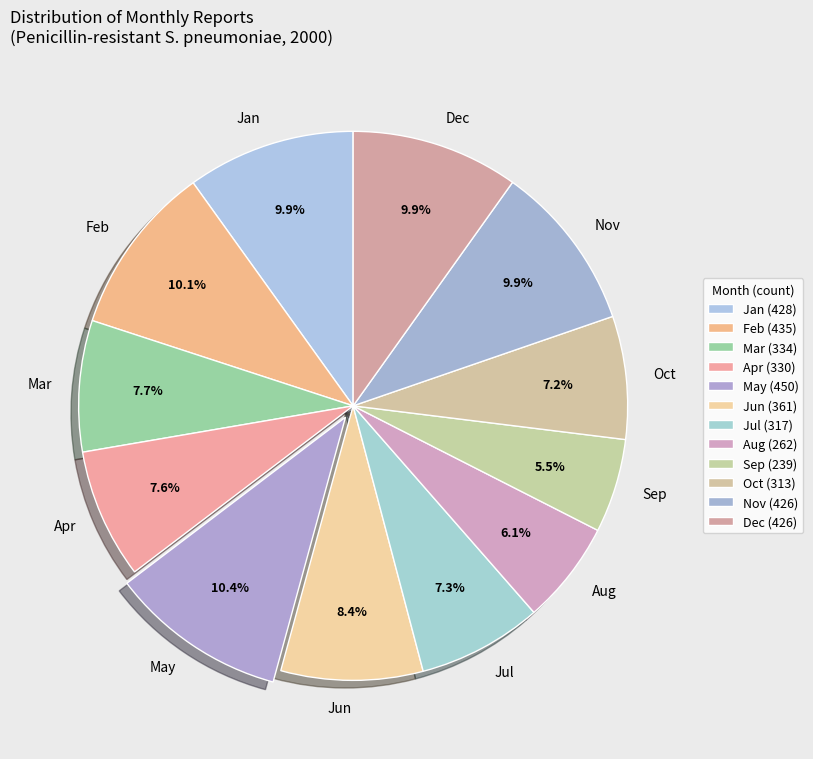

Does any single category account for the majority?

No